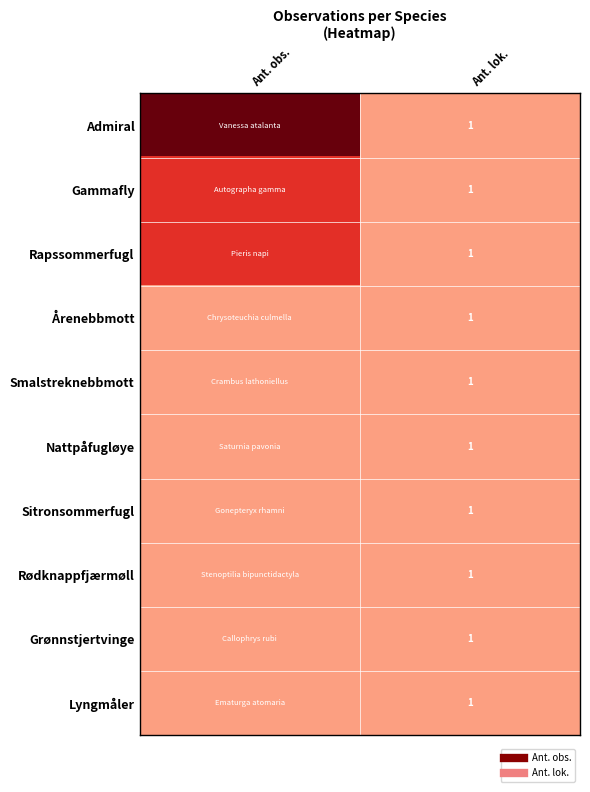

Which series changed the most between Ant. obs. and Ant. lok.?

Admiral